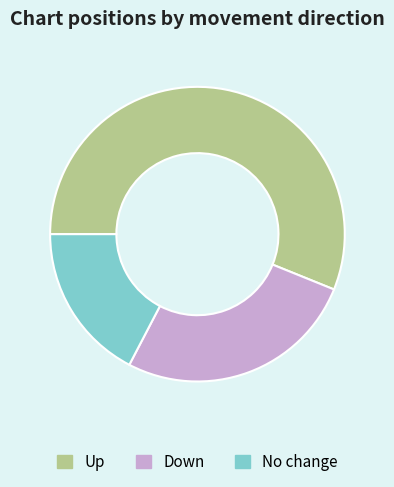

Rank the categories by value from highest to lowest.

Up, Down, No change